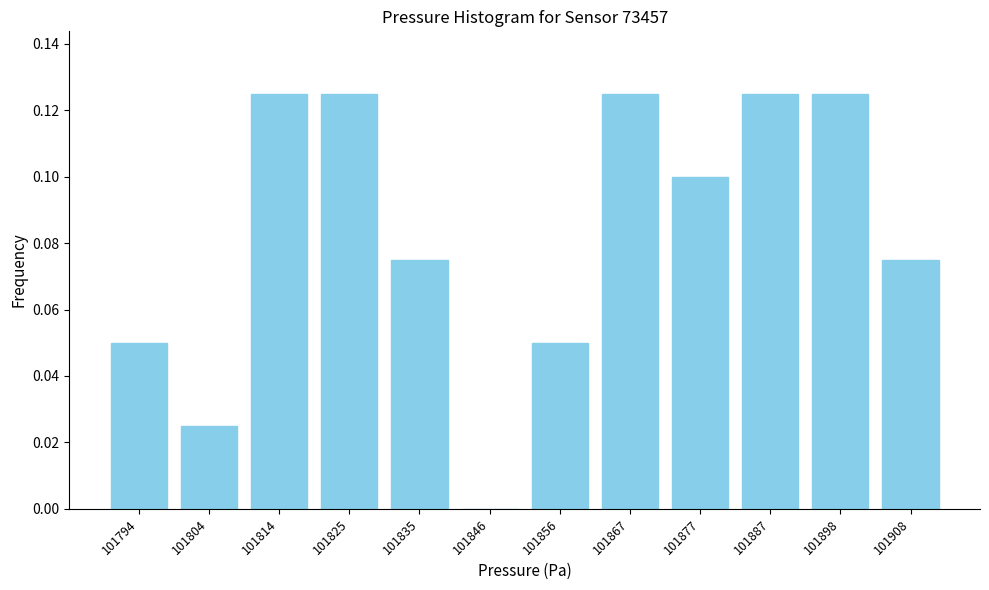

Which has a higher value, 101856 or 101814?

101814